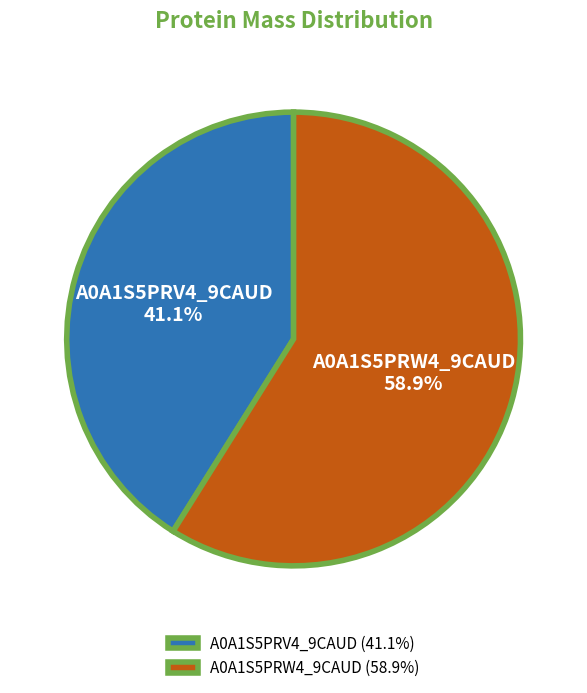

To the nearest percent, what is the difference between the largest and smallest slice percentages?

18%